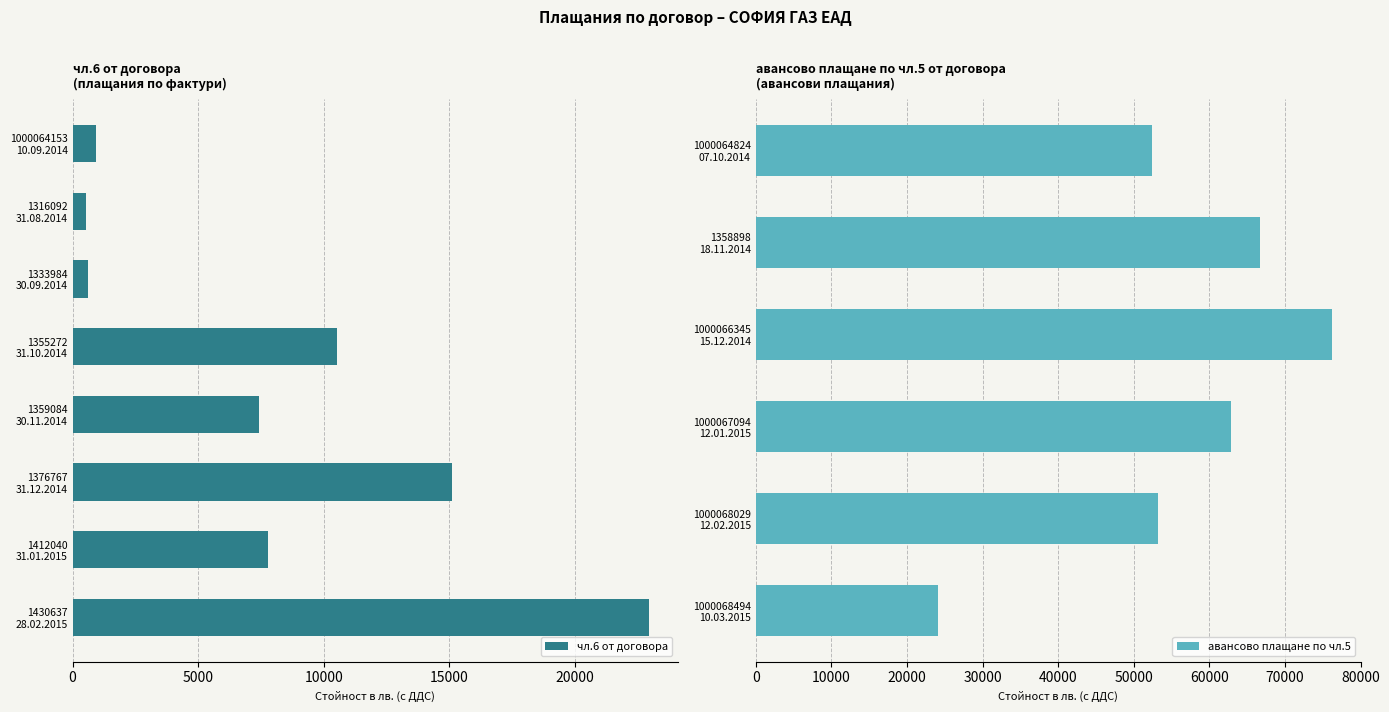

Reading left to right, what are all the values shown in this chart?

чл.6 от договора: 950.6	517.4	625.0	0.0	10515.1	0.0	7433.1	0.0	15090.6	0.0	7773.8	0.0	22944.3	0.0
авансово плащане по чл.5 от договора: 0.0	0.0	0.0	52401.4	0.0	66692.6	0.0	76220.2	0.0	62810.3	0.0	53147.2	0.0	24157.8